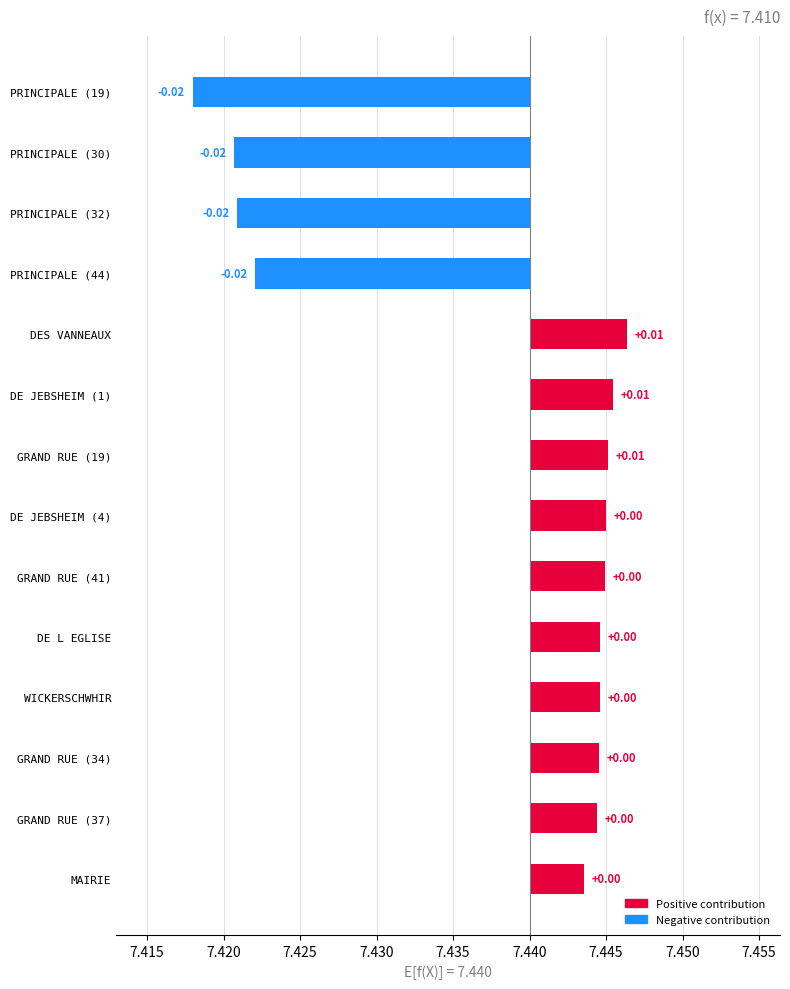

Does the chart contain any negative values?

Yes